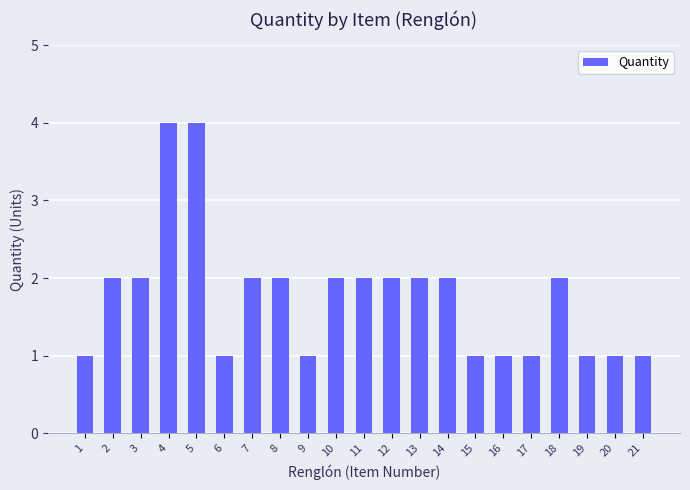

Reading left to right, what are all the values shown in this chart?

1	2	2	4	4	1	2	2	1	2	2	2	2	2	1	1	1	2	1	1	1